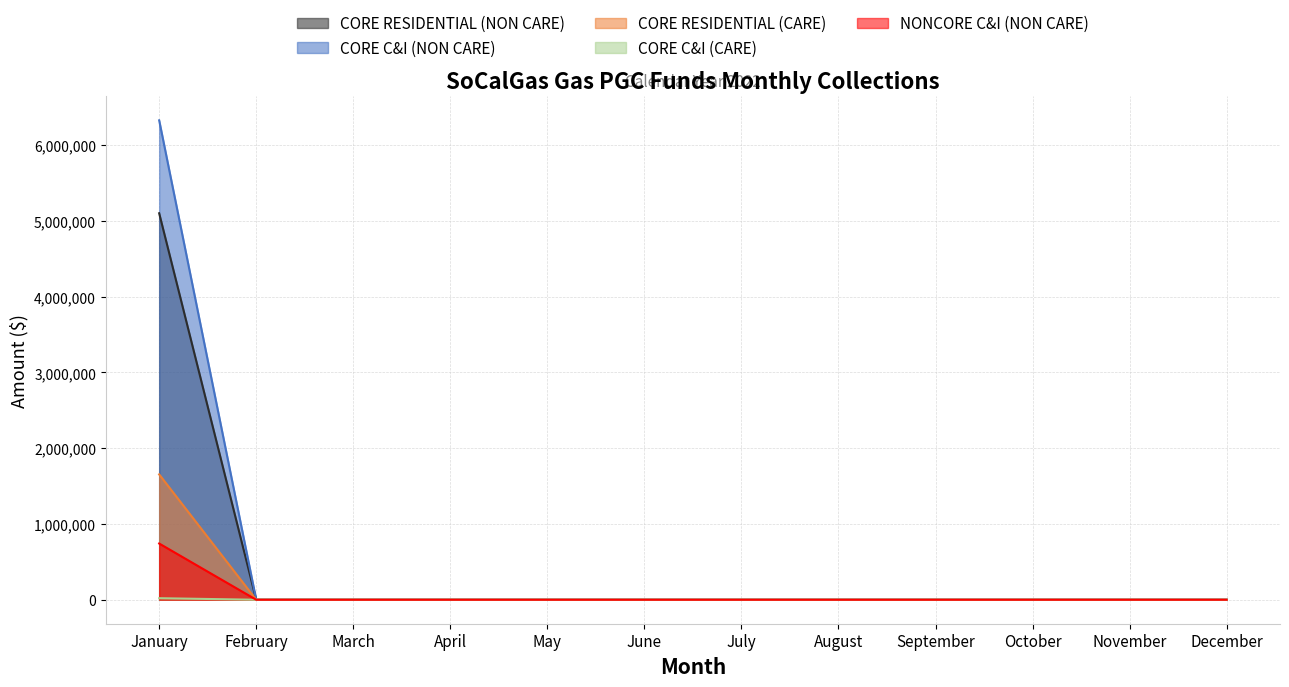

Rank the series at May from lowest to highest value.

CORE RESIDENTIAL (NON CARE), CORE C&I (NON CARE), CORE RESIDENTIAL (CARE), CORE C&I (CARE), NONCORE C&I (NON CARE)